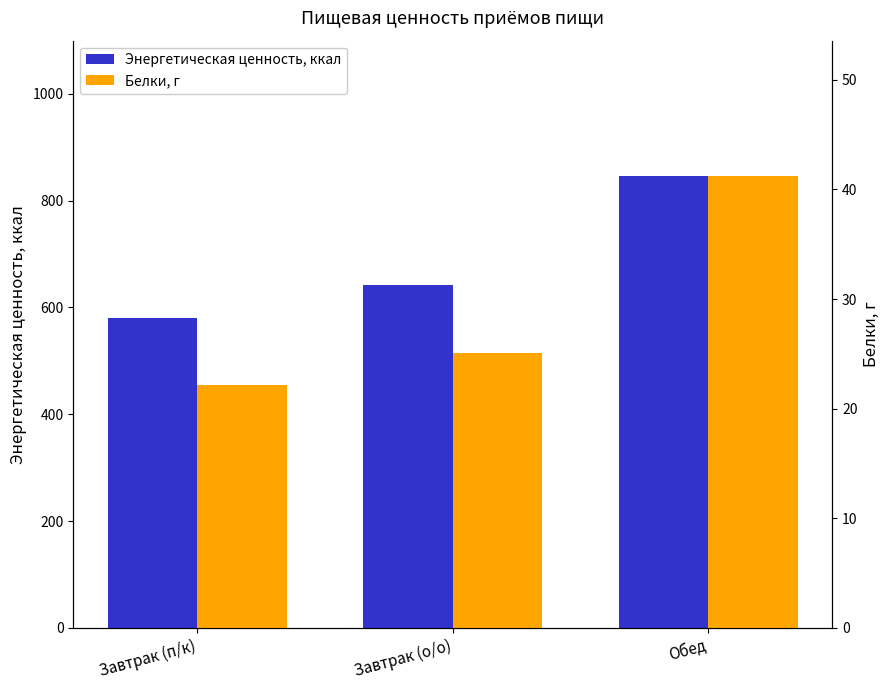

What is the value of the Энергетическая ценность, ккал bar at the 2nd from the left?

641.0